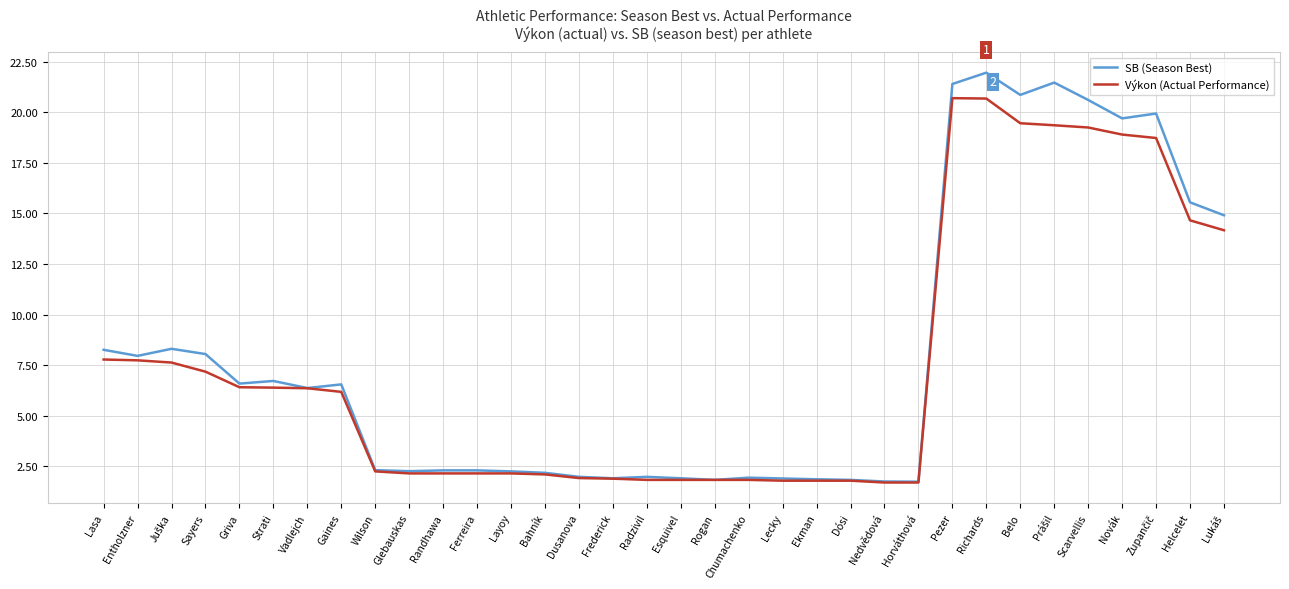

What is the total value across all series at Frederick?

3.8